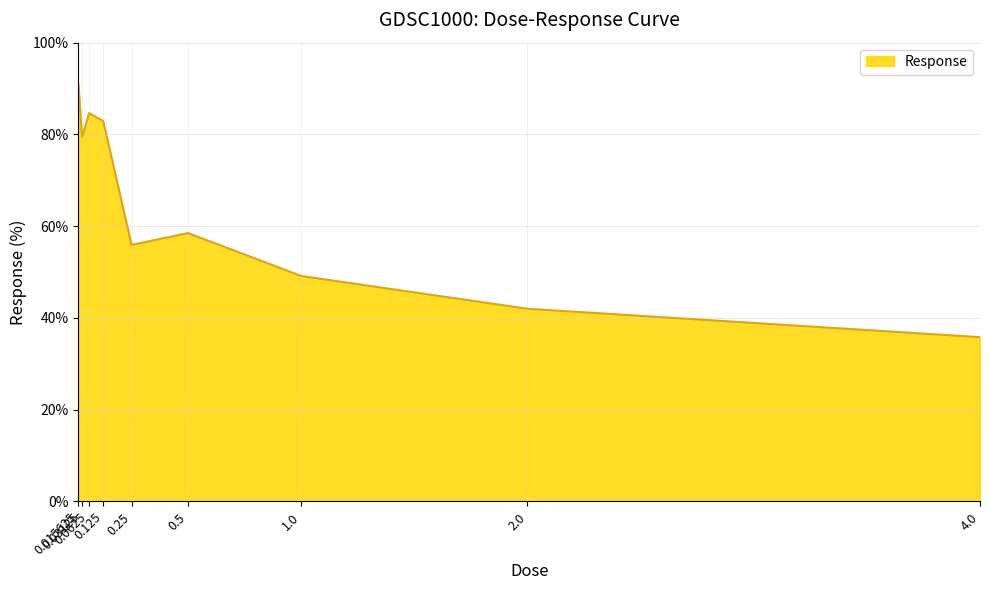

Reading right to left, extract all data points from this chart.

4.0=35.8	2.0=42.0	1.0=49.2	0.5=58.5	0.25=55.9	0.125=82.9	0.0625=84.7	0.03125=79.4	0.015625=90.8